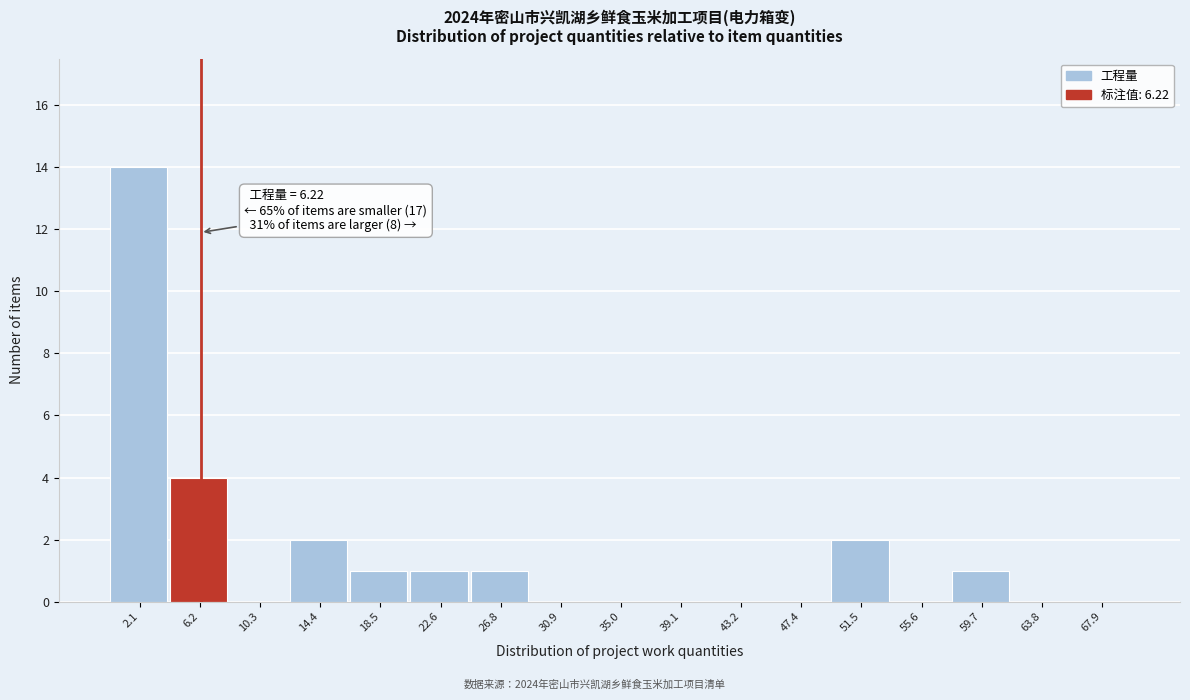

Which range on the x-axis has the tallest bar?

0.0 to 4.0